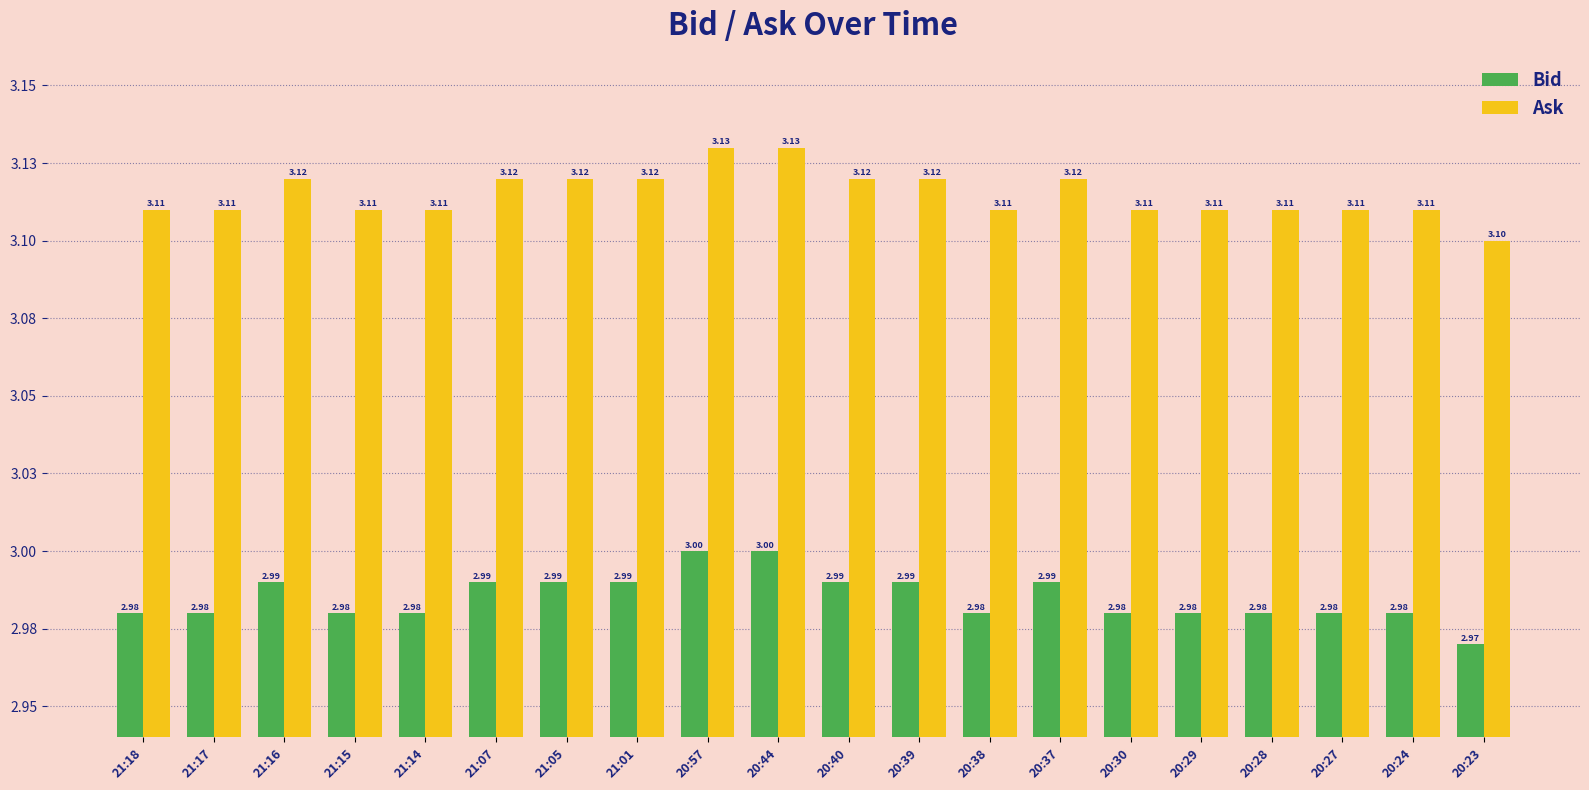

Is the value of Bid at 21:17 greater than the value of Ask at 20:30?

No